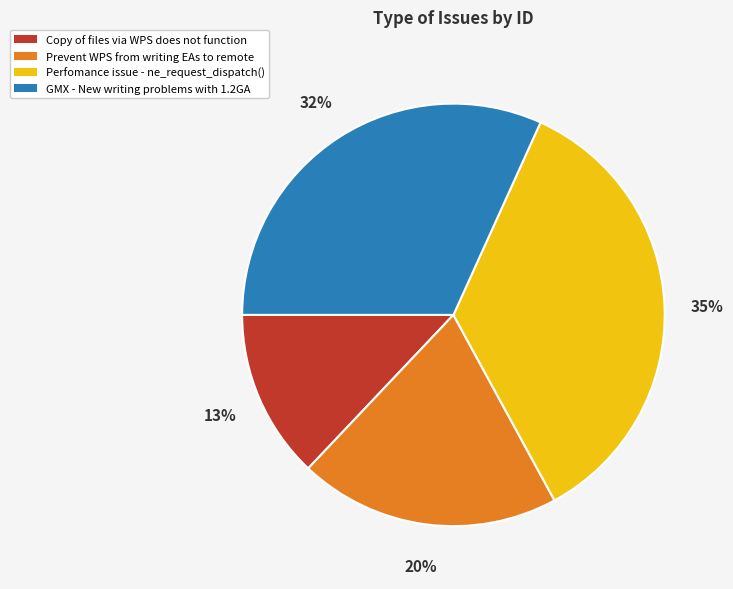

True or false: Copy of files via WPS does not function accounts for 19% of the total.

False